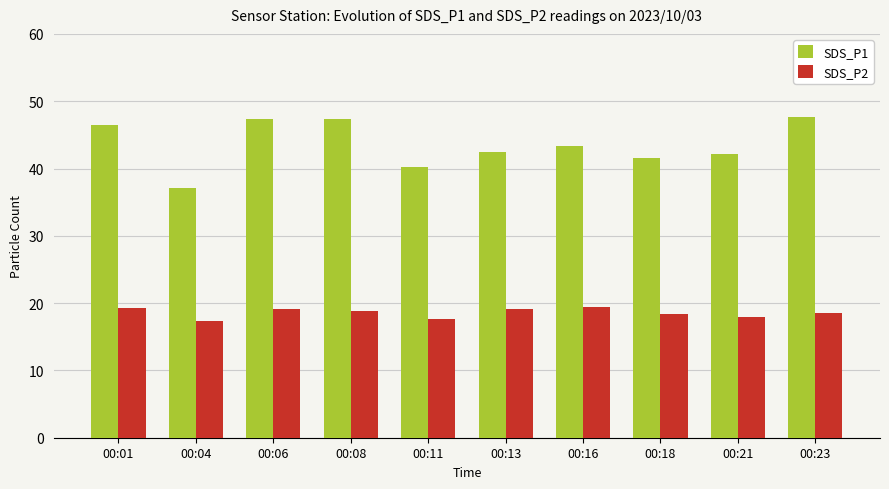

What is the difference between the maximum and minimum values in the SDS_P2 series?

2.1